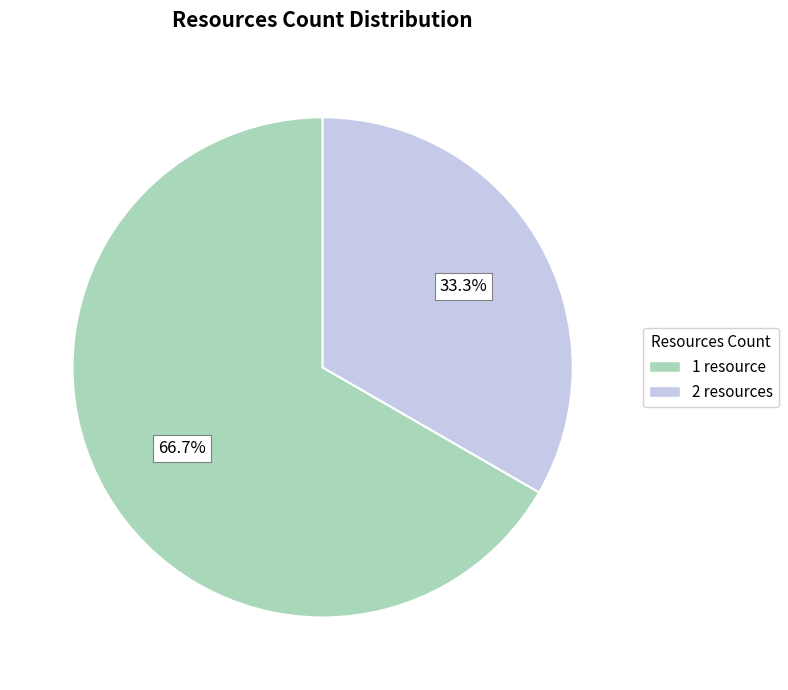

Is there any slice that represents more than half of the pie?

Yes